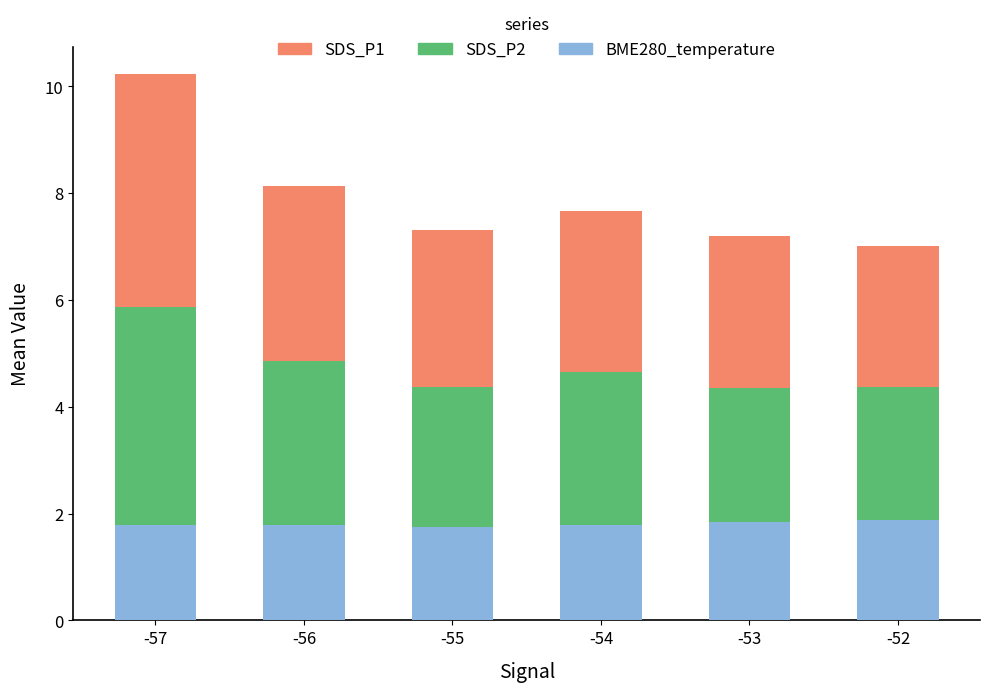

What is the total value across all series at -54?

7.7